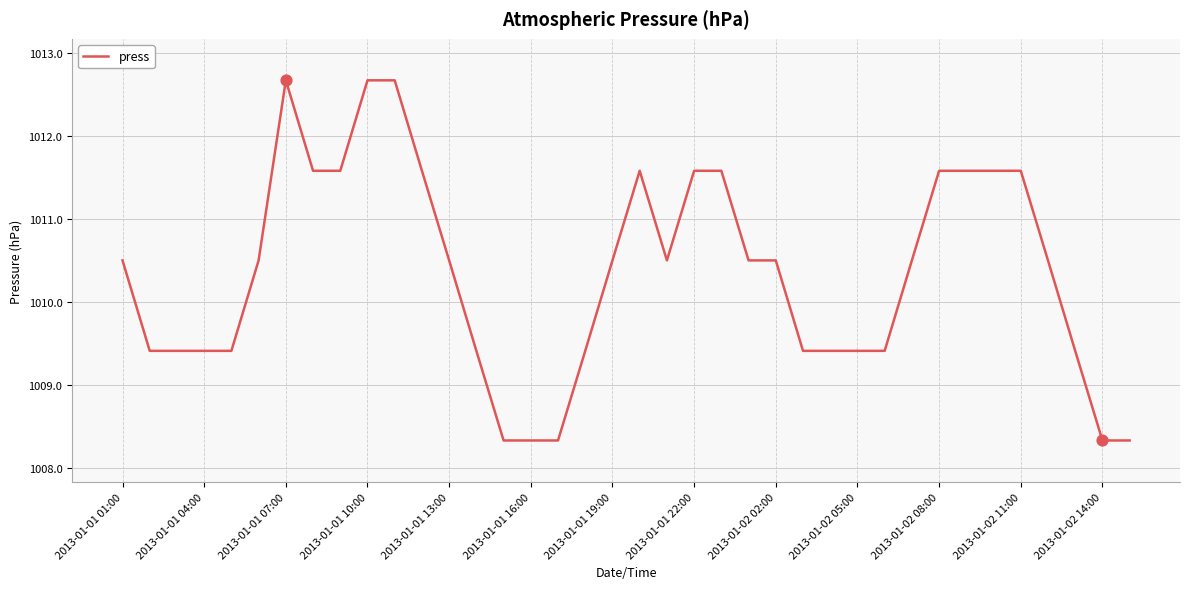

What is the difference between the maximum and minimum values?

4.3